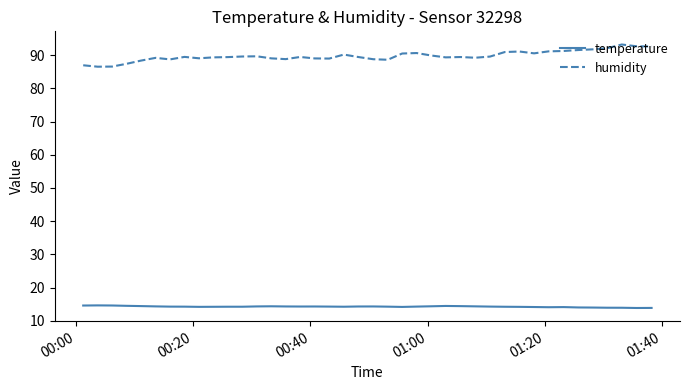

Which series has the largest range (max minus min)?

humidity